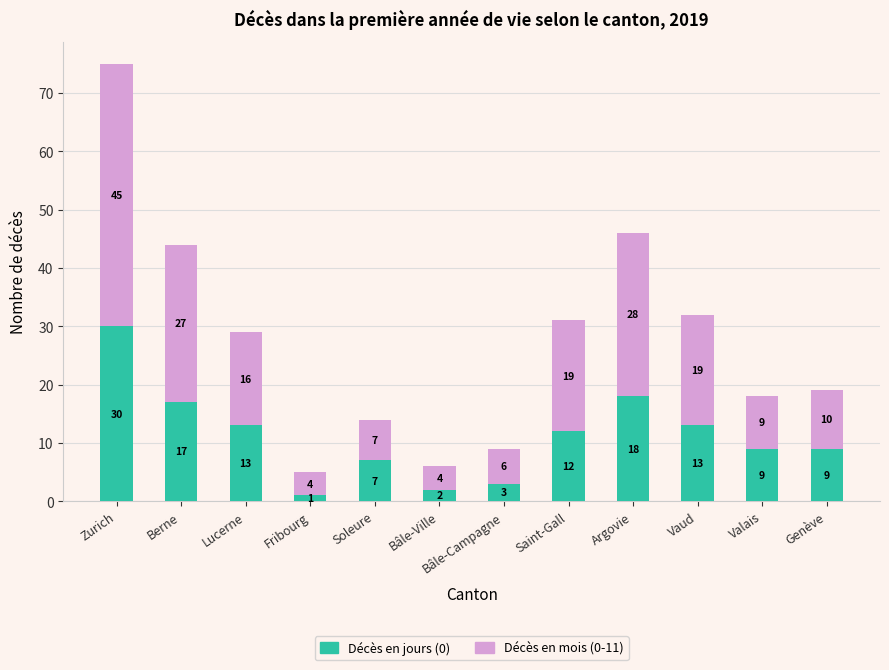

How many categories are shown in the chart?

12